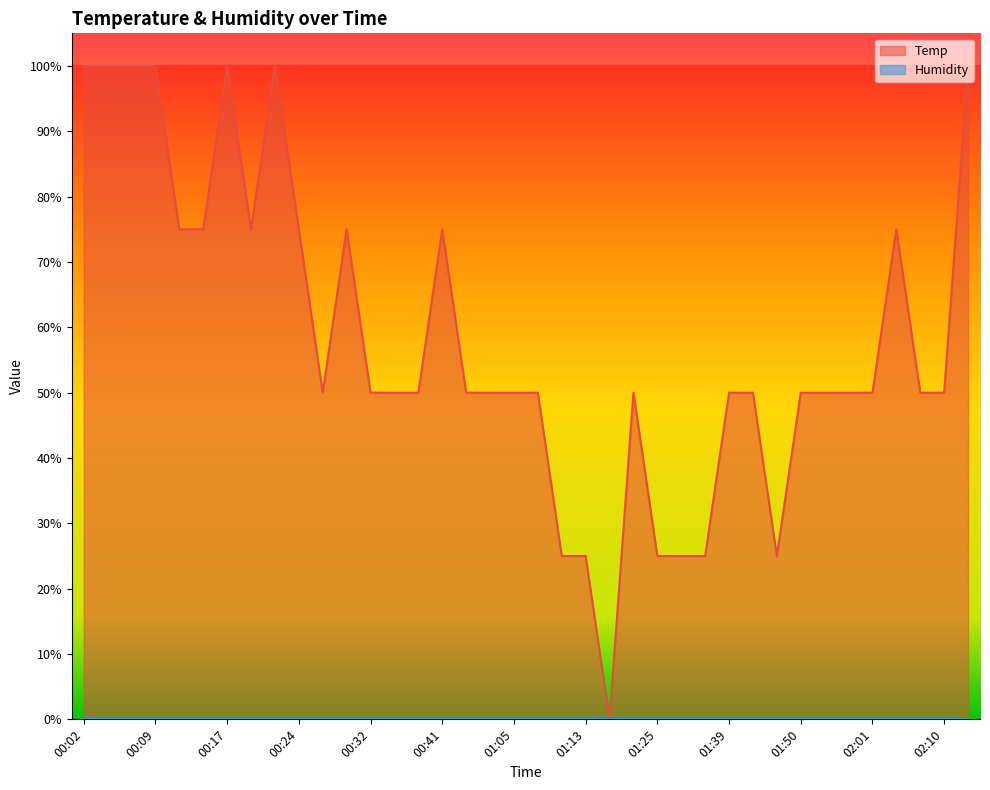

The chart shows a value of 25.0 at 01:31. True or false?

True